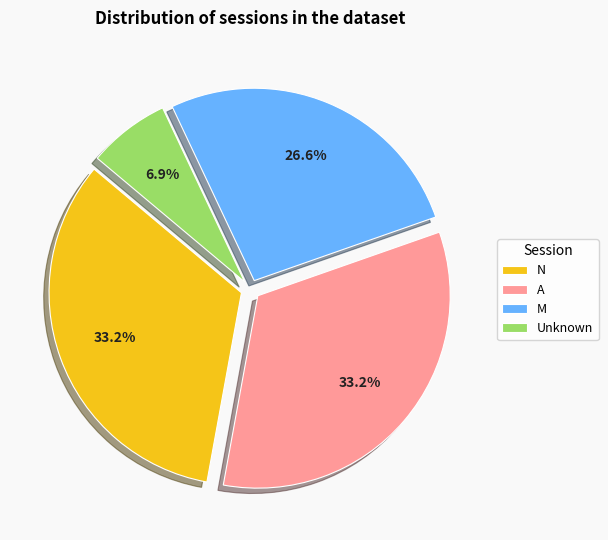

Is A the majority of the pie?

No